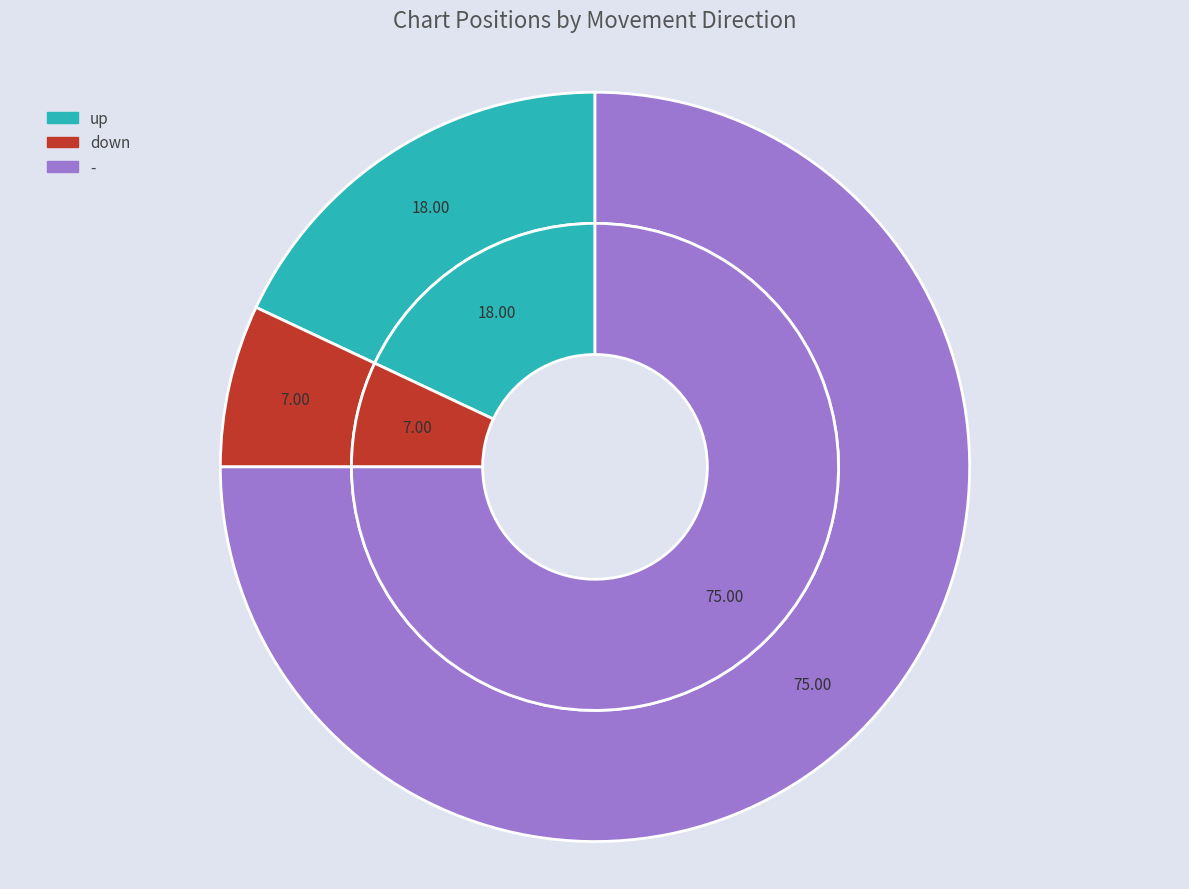

To the nearest percent, what is the difference between the down and up slice percentages?

11%